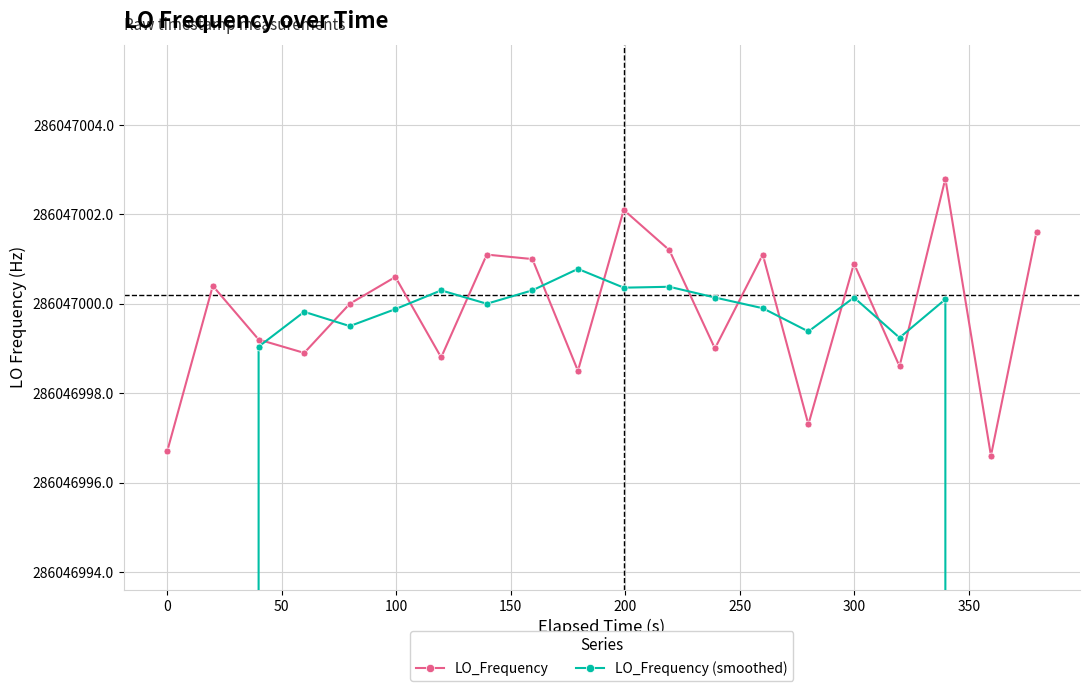

How many lines are shown in the chart?

2